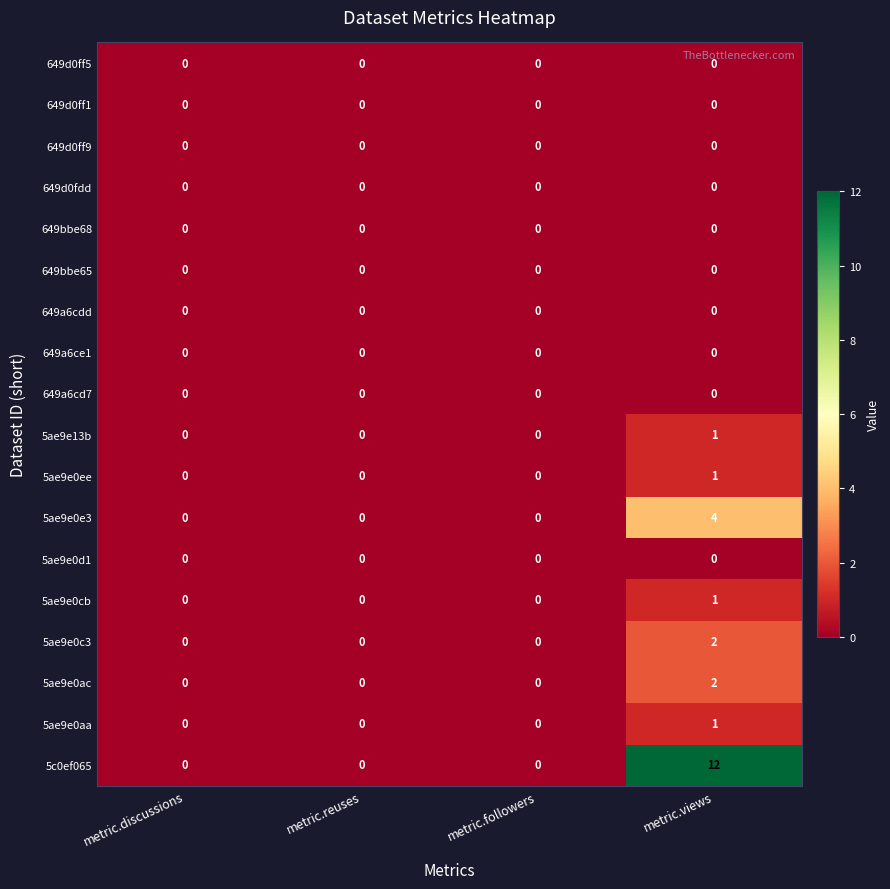

How many 5ae9e0cb values are between 0 and 1?

4